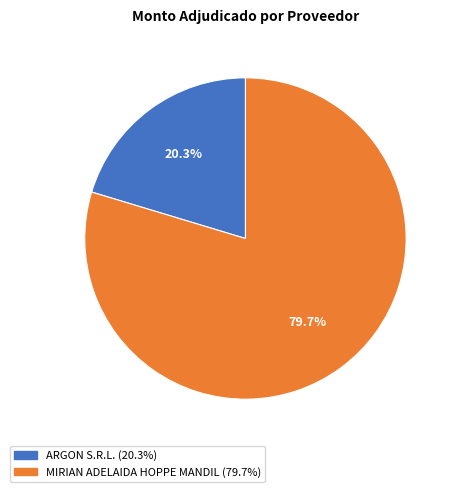

To the nearest percent, what is the difference between the MIRIAN ADELAIDA HOPPE MANDIL and ARGON S.R.L. slice percentages?

59%